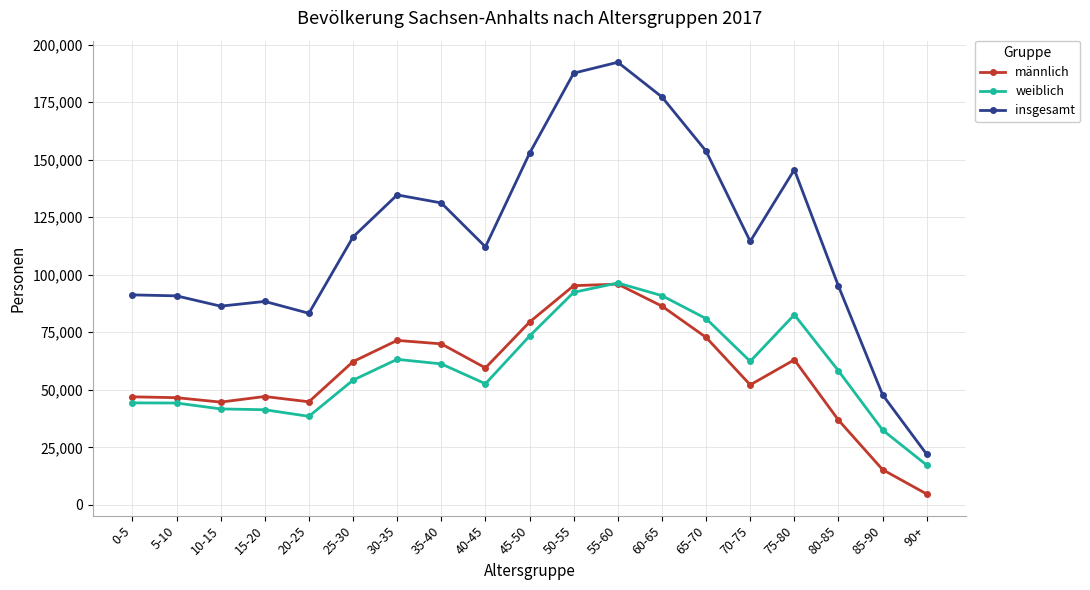

In männlich, how many points are higher than both neighbors (excluding endpoints)?

4